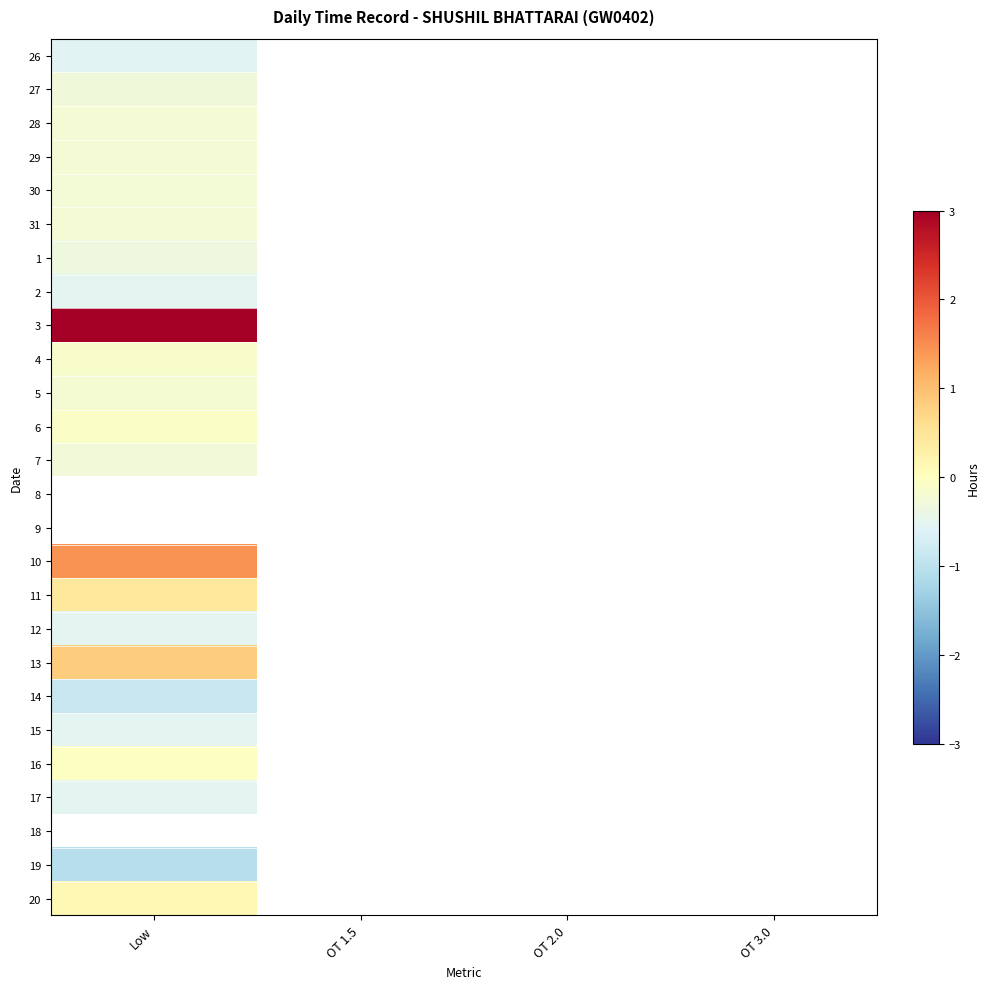

How many values in 27 are below zero?

1